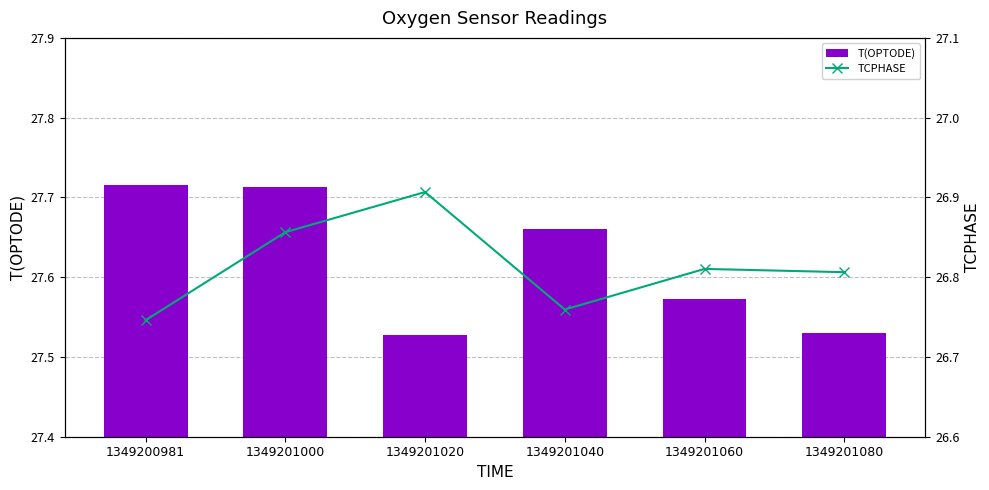

Reading right to left, list all the values displayed in this chart.

T(OPTODE): 1349201080=27.5	1349201060=27.6	1349201040=27.7	1349201020=27.5	1349201000=27.7	1349200981=27.7
TCPHASE: 1349201080=26.8	1349201060=26.8	1349201040=26.8	1349201020=26.9	1349201000=26.9	1349200981=26.7